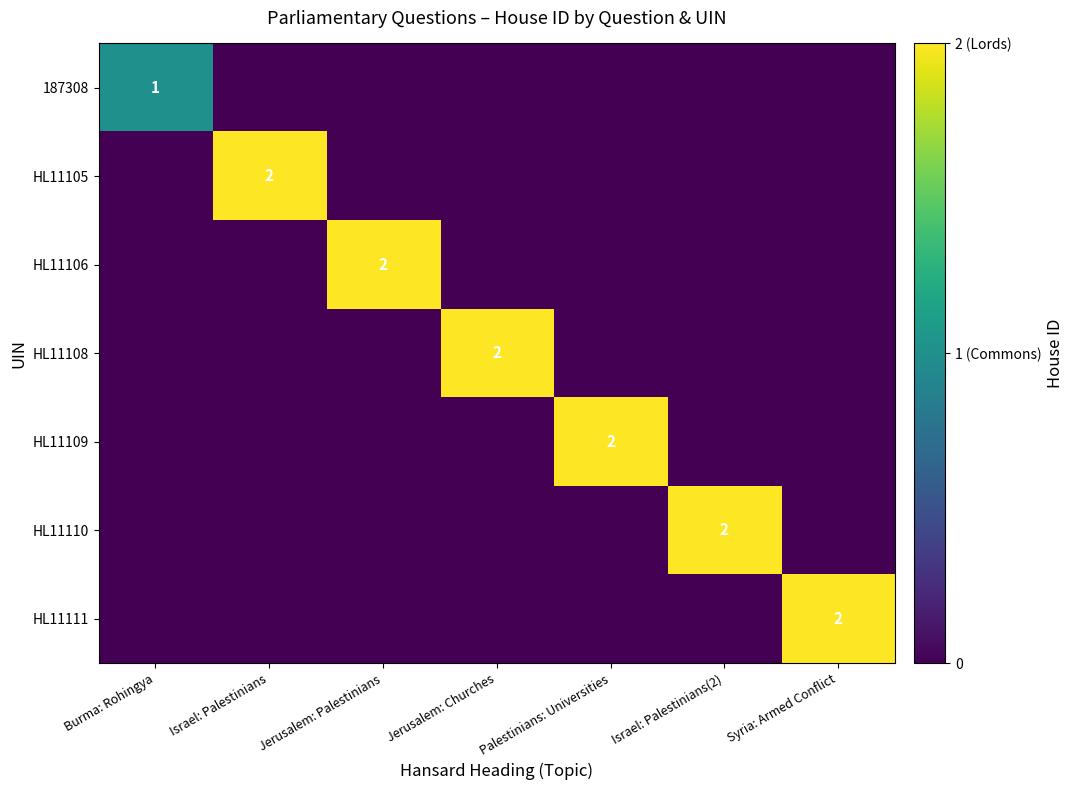

Between Jerusalem: Palestinians and Israel: Palestinians(2), which is larger?

Jerusalem: Palestinians